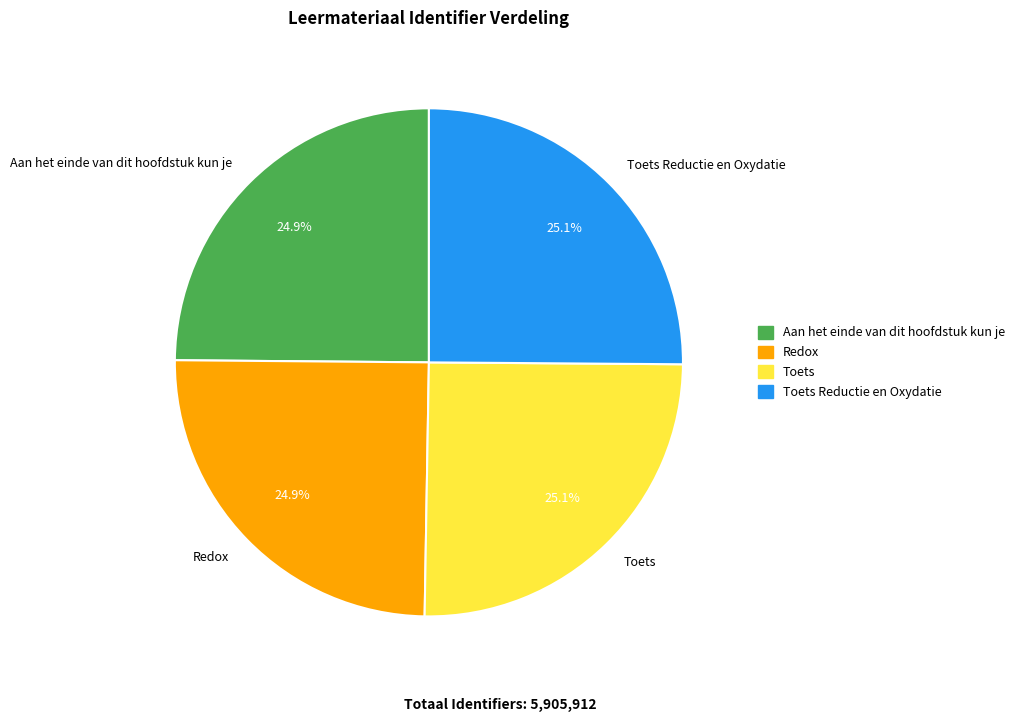

Does Toets represent more than half of the total?

No